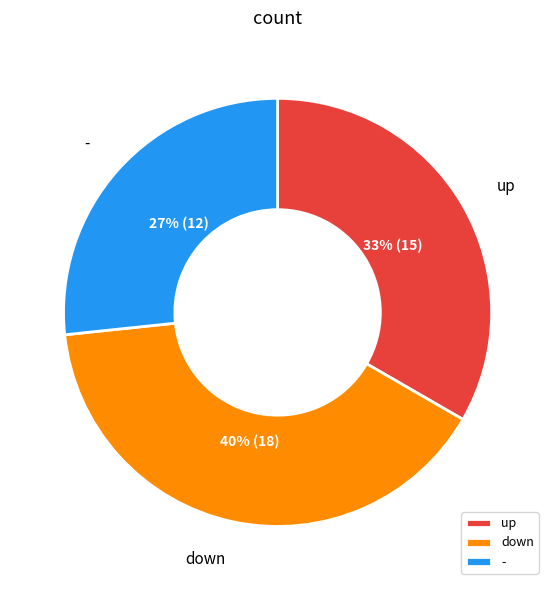

Combined, do up and down account for over 50%?

Yes